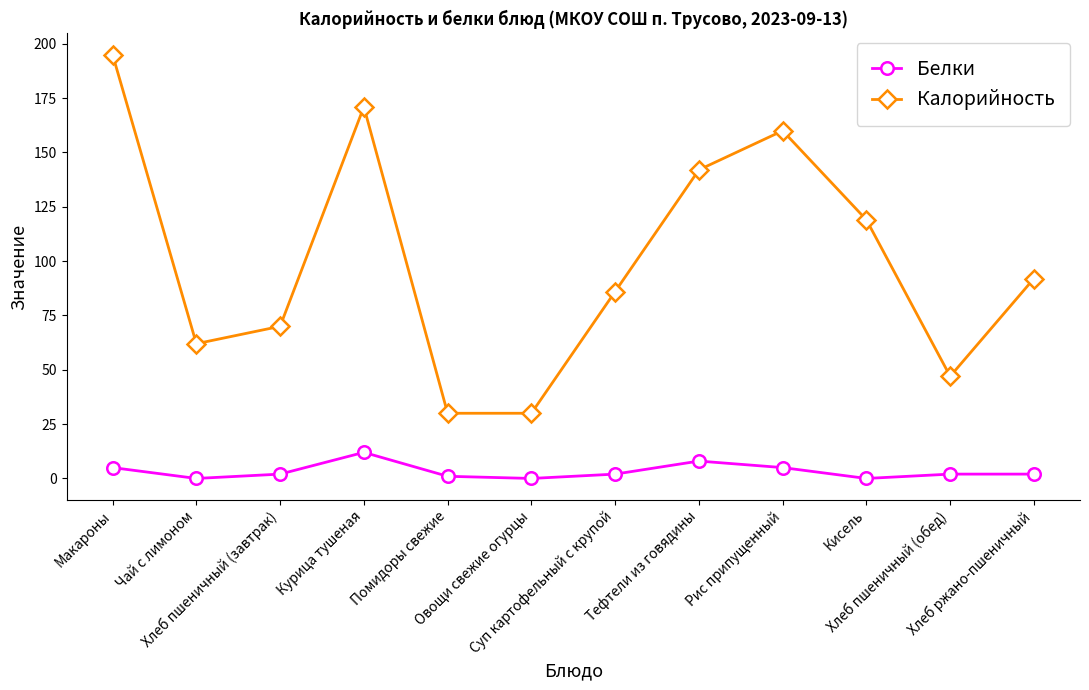

Reading right to left, list all the values displayed in this chart.

Белки: Хлеб ржано-пшеничный=2	Хлеб пшеничный (обед)=2	Кисель=0	Рис припущенный=5	Тефтели из говядины=8	Суп картофельный с крупой=2	Овощи свежие огурцы=0	Помидоры свежие=1	Курица тушеная=12	Хлеб пшеничный (завтрак)=2	Чай с лимоном=0	Макароны=5
Калорийность: Хлеб ржано-пшеничный=92	Хлеб пшеничный (обед)=47	Кисель=119	Рис припущенный=160	Тефтели из говядины=142	Суп картофельный с крупой=86	Овощи свежие огурцы=30	Помидоры свежие=30	Курица тушеная=171	Хлеб пшеничный (завтрак)=70	Чай с лимоном=62	Макароны=195